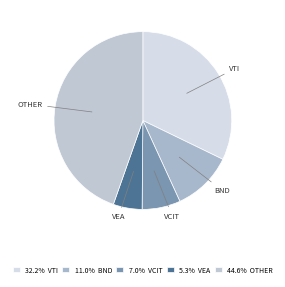

Which slice is the largest?

OTHER